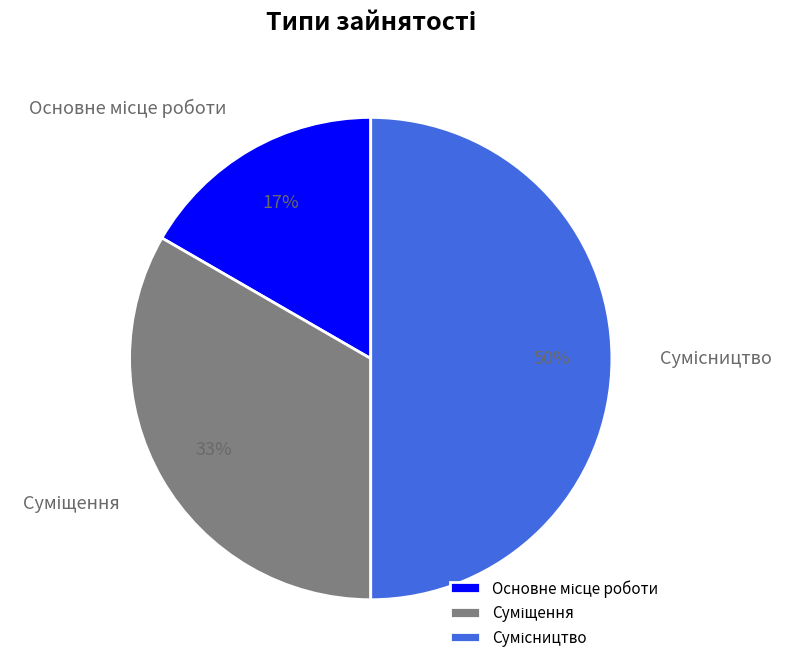

To the nearest percent, what is the difference between the largest and smallest slice percentages?

33%